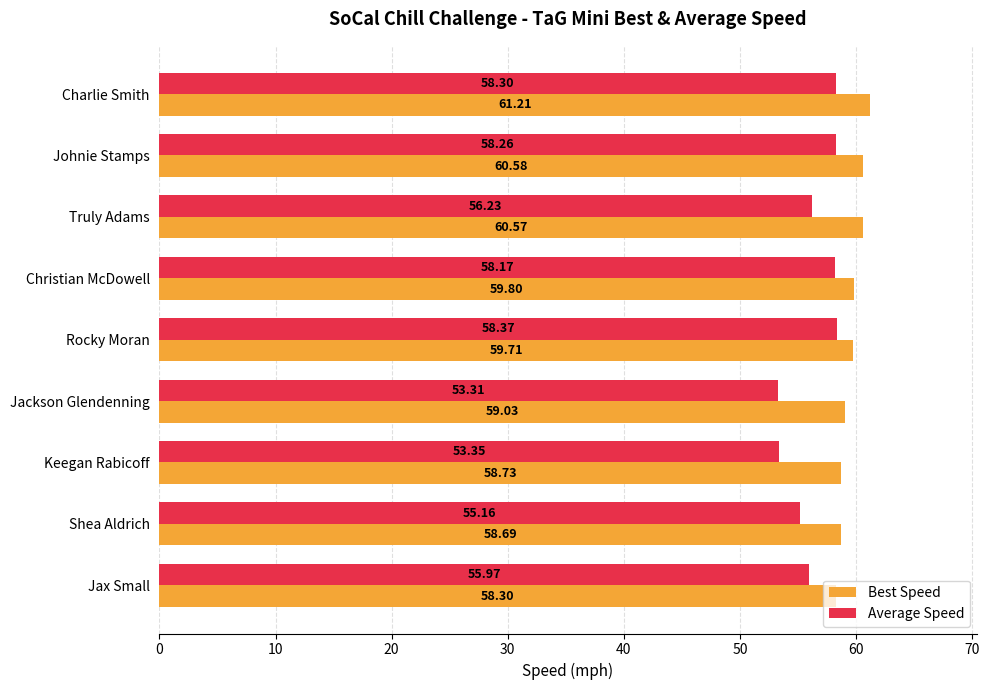

What is the difference between the maximum and minimum values in the Average Speed series?

5.1